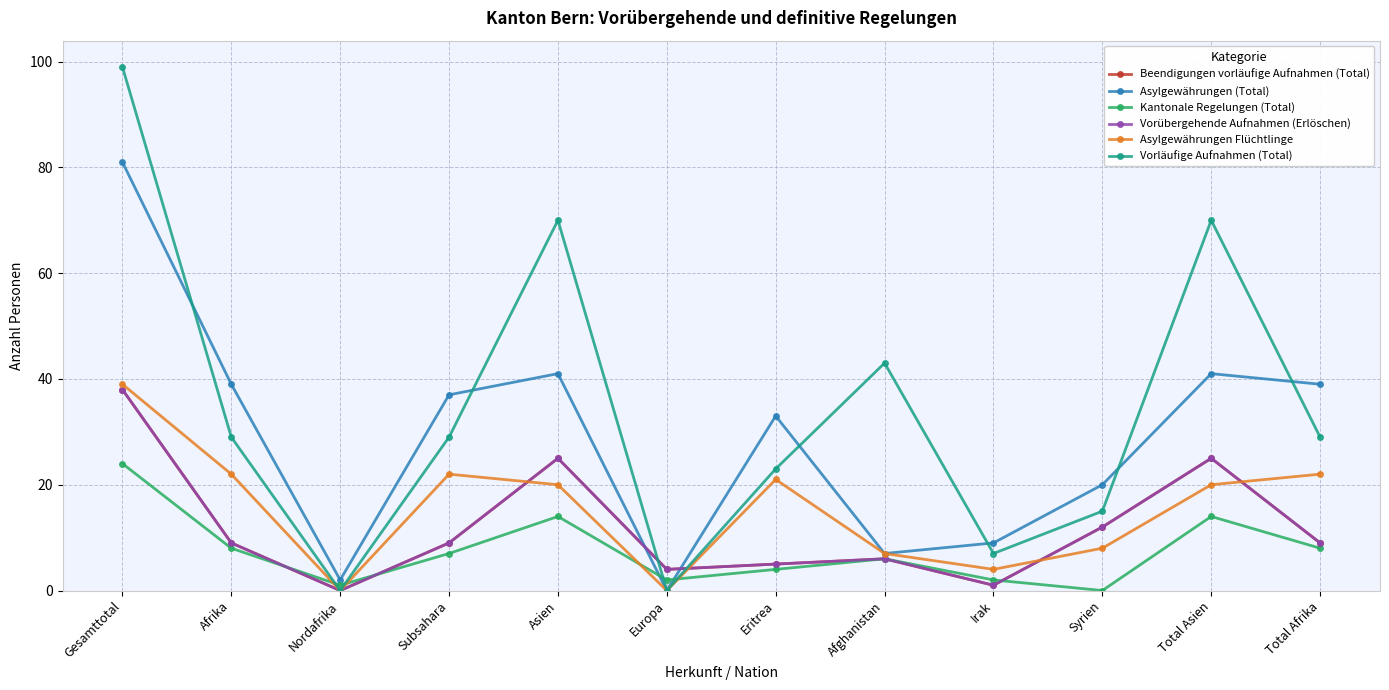

Which category has the highest value in the Beendigungen vorläufige Aufnahmen (Total) series?

Gesamttotal